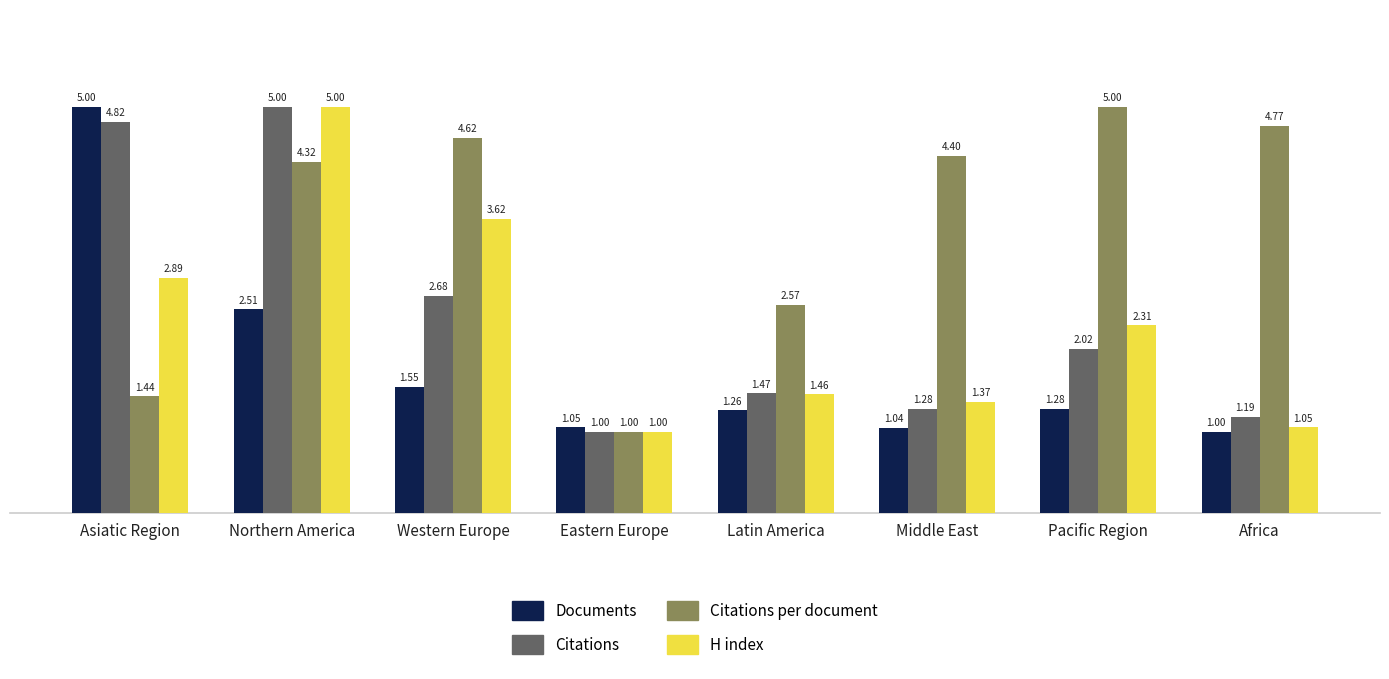

How many values in the Citations per document series exceed 4?

5